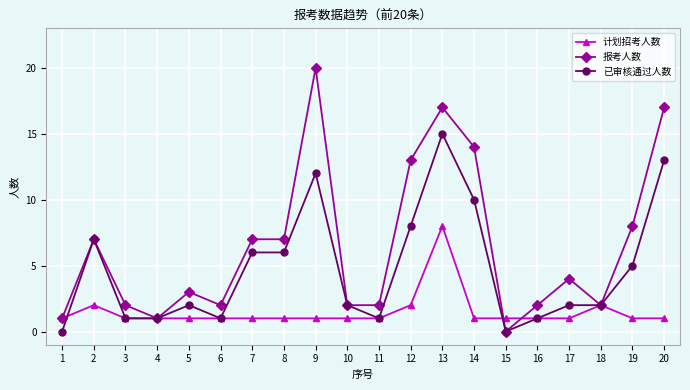

Which series has the largest range (max minus min)?

报考人数